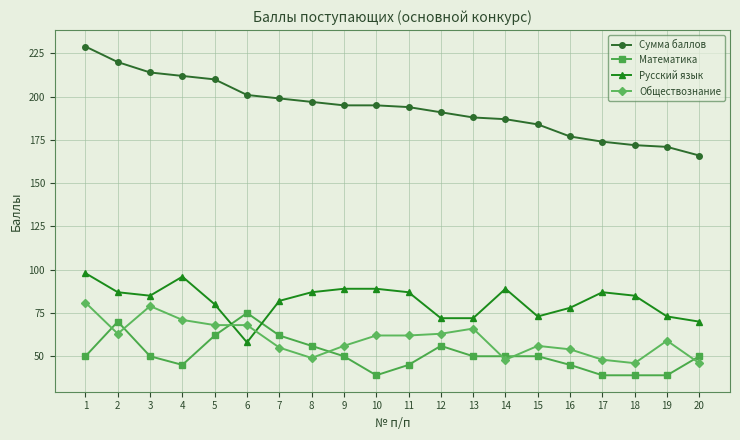

Reading left to right, transcribe all the data shown in this chart.

Сумма баллов: 229	220	214	212	210	201	199	197	195	195	194	191	188	187	184	177	174	172	171	166
Математика: 50	70	50	45	62	75	62	56	50	39	45	56	50	50	50	45	39	39	39	50
Русский язык: 98	87	85	96	80	58	82	87	89	89	87	72	72	89	73	78	87	85	73	70
Обществознание: 81	63	79	71	68	68	55	49	56	62	62	63	66	48	56	54	48	46	59	46